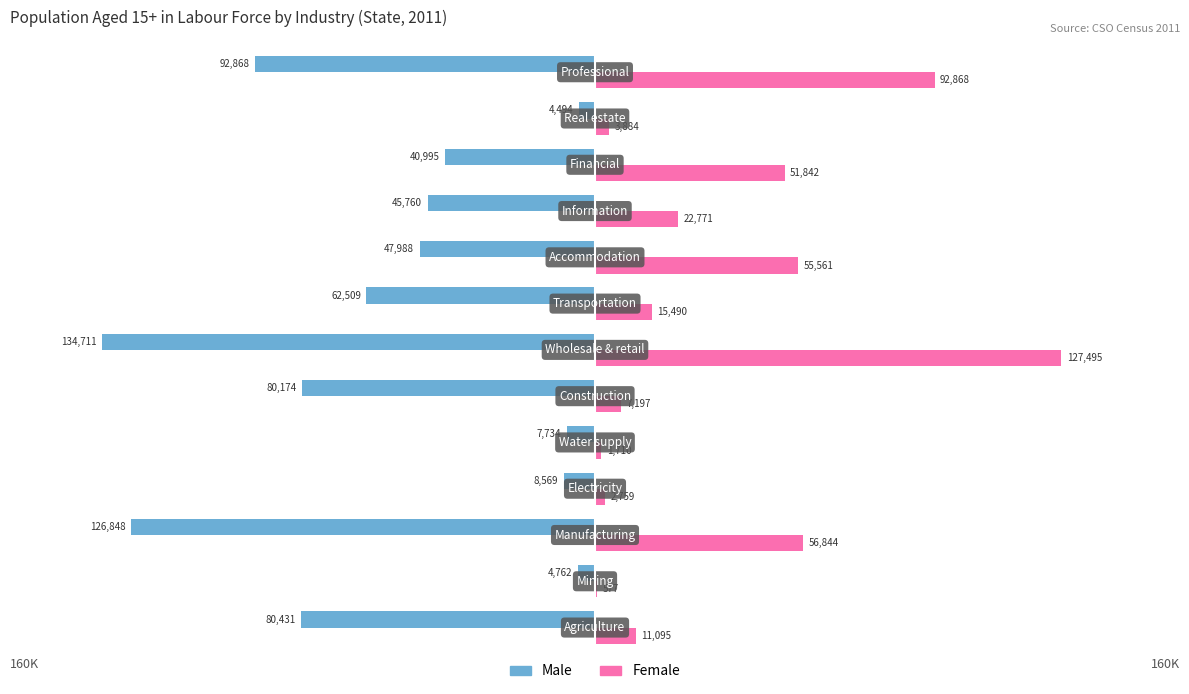

Which series has the largest total across all categories?

Female